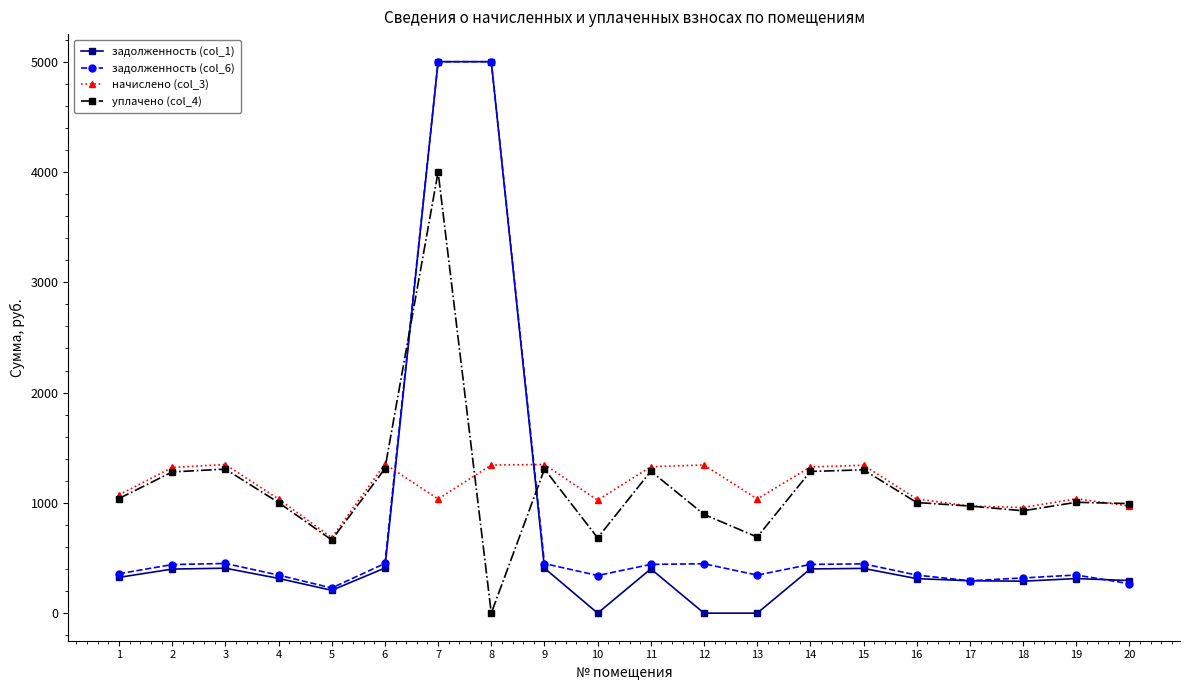

Is the value of задолженность (col_1) at 7 greater than the value of уплачено (col_4) at 3?

Yes